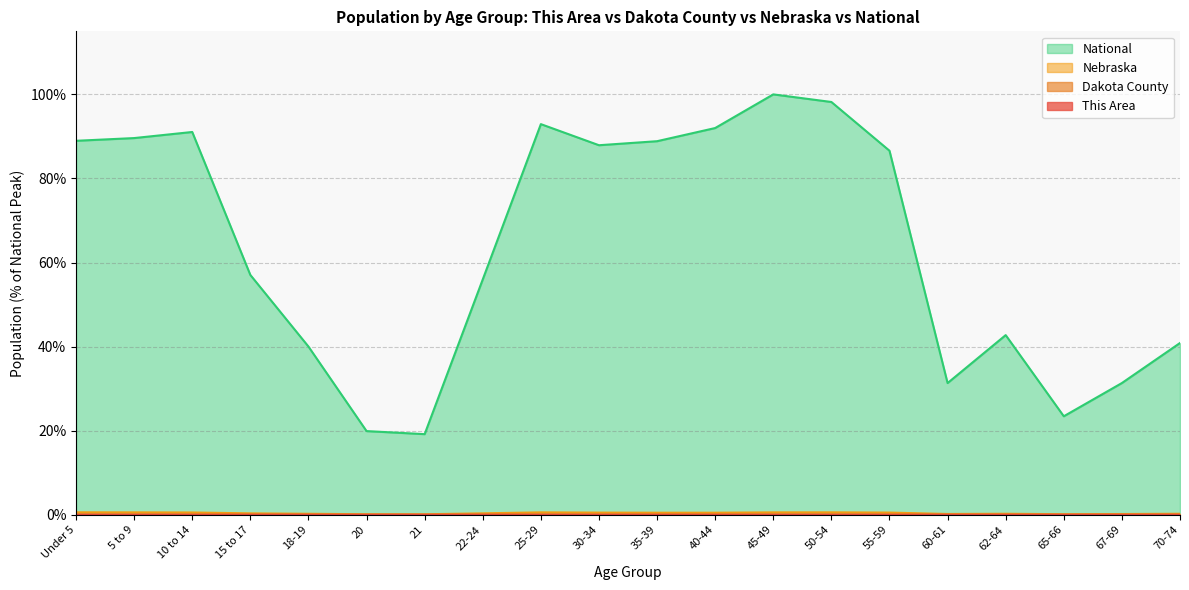

True or false: Nebraska has more than 2 interior local peaks.

True